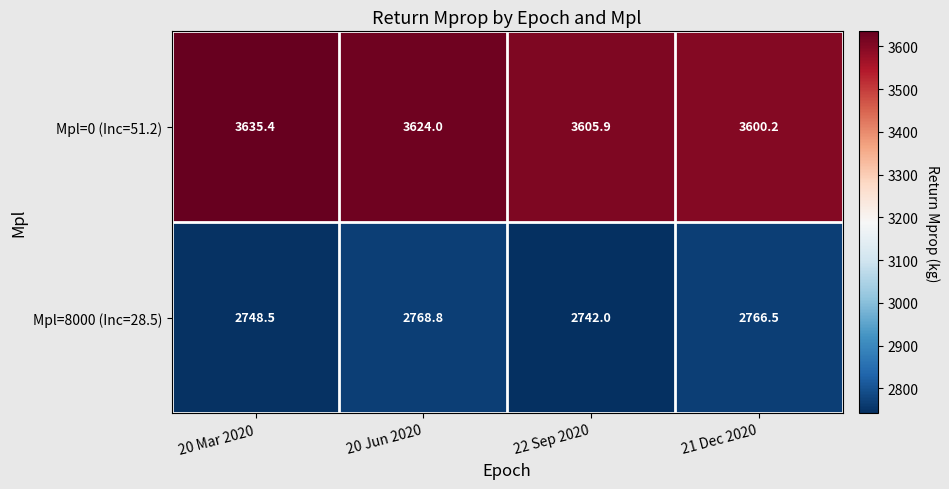

The value of Mpl=0 (Inc=51.2) at 22 Sep 2020 is 1458.9. True or false?

False